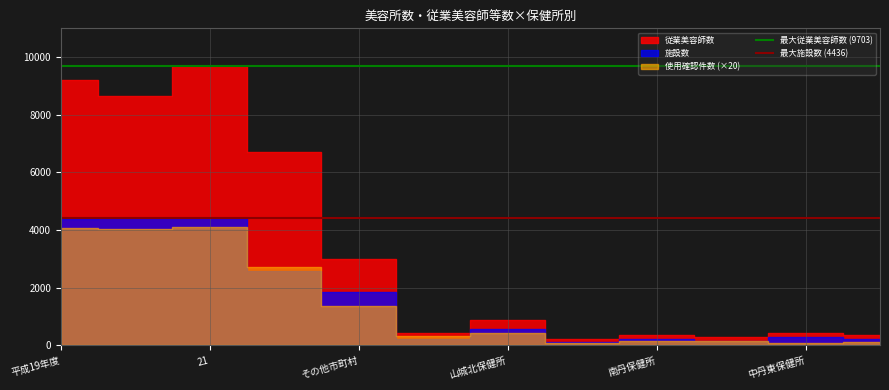

What is the sum of the 最大施設数 (4436) values at 平成19年度 and 21?

8872